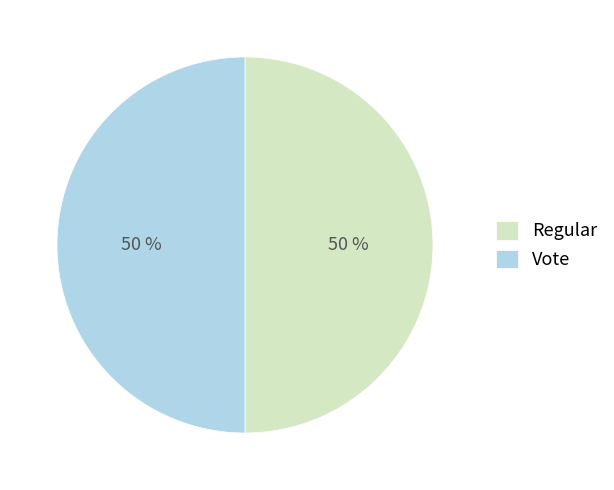

To the nearest percent, what percentage of the pie is Regular?

50%